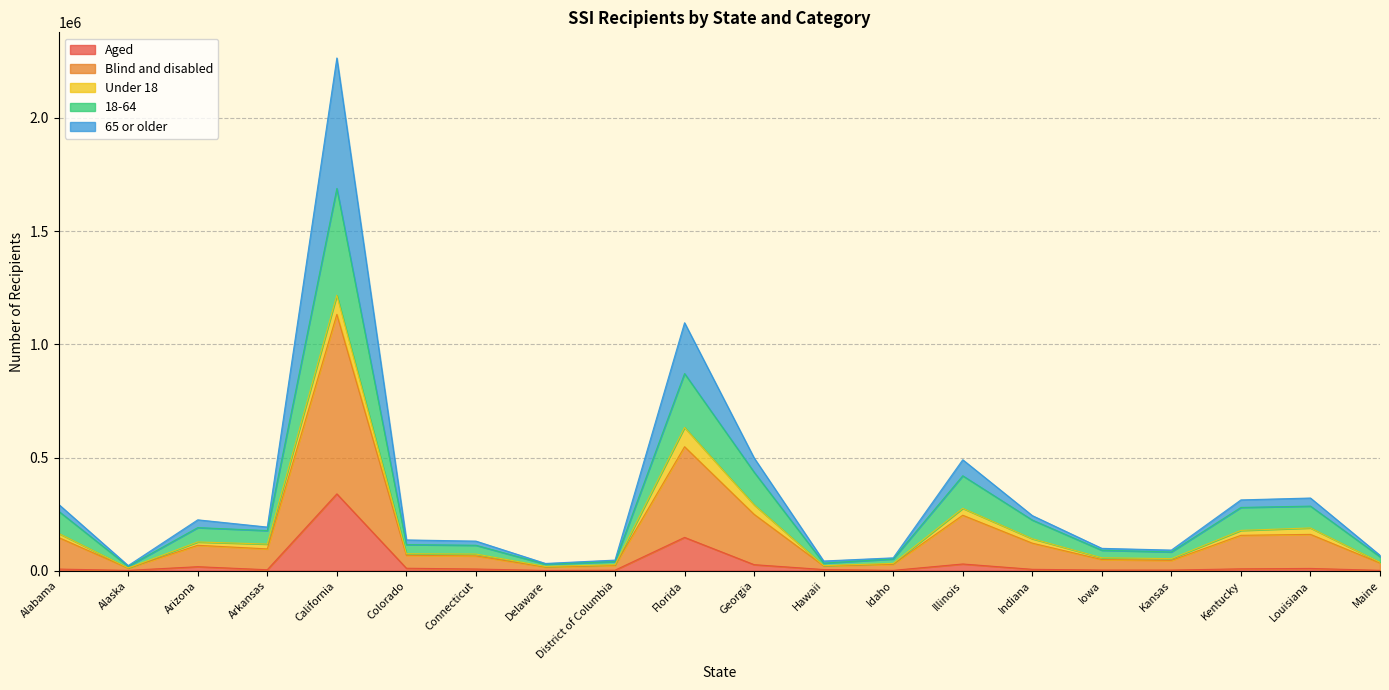

At which category does Aged reach its first local peak?

Arizona